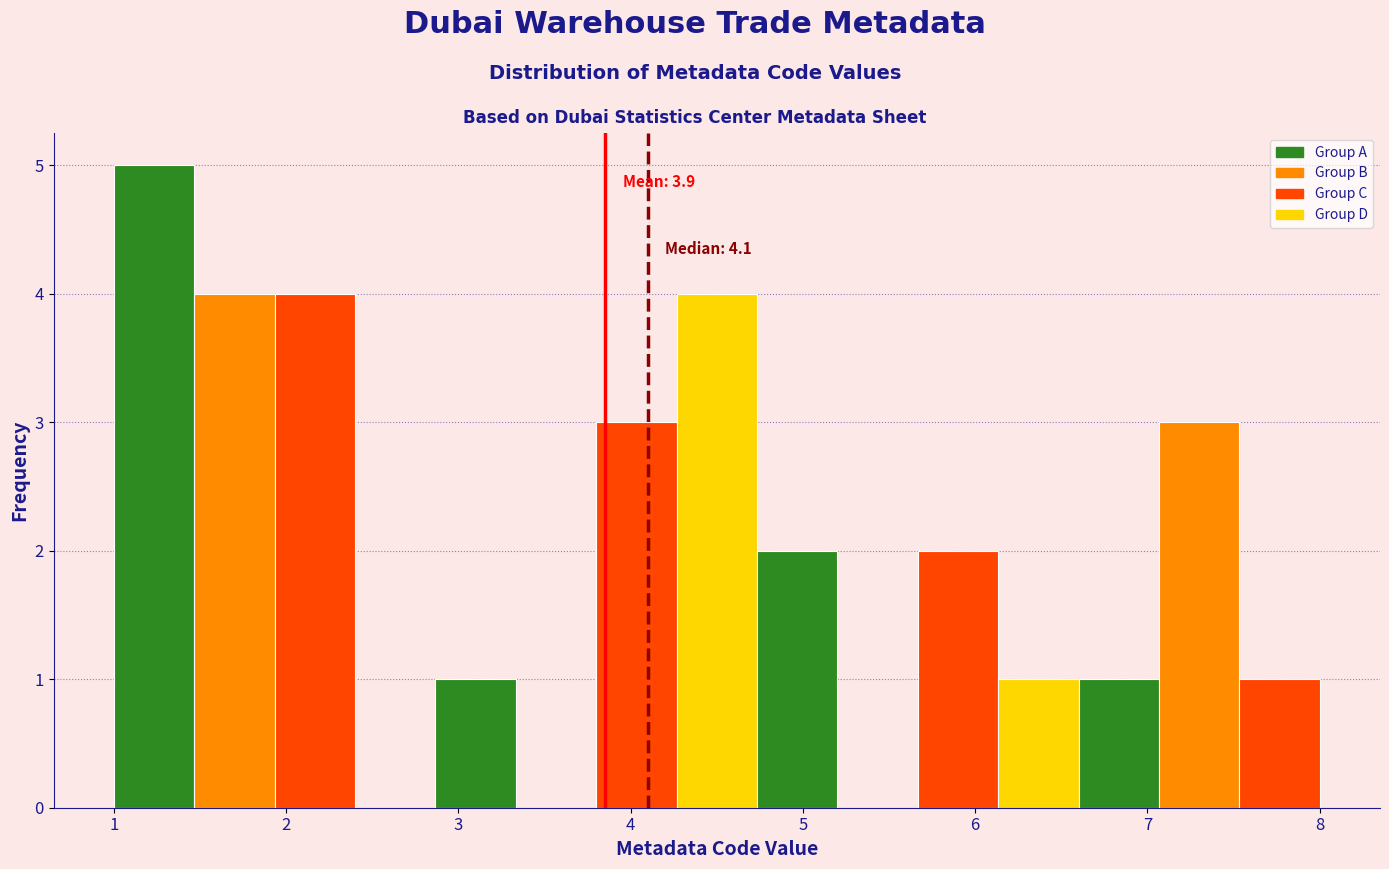

Which range on the x-axis has the tallest bar?

1.0 to 1.5